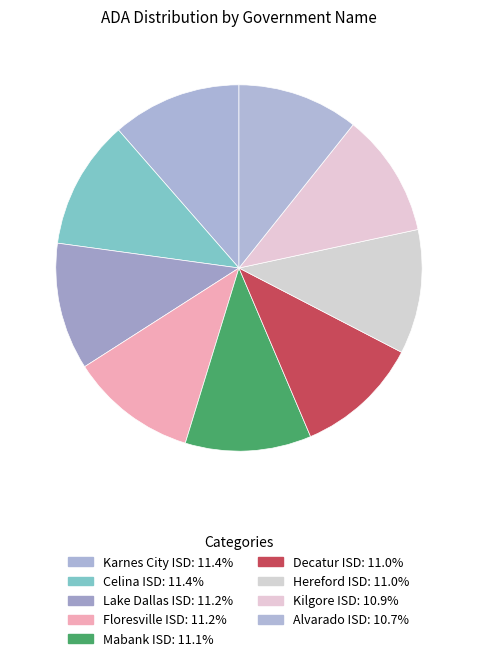

To the nearest percent, what percentage of the pie is Decatur ISD?

11%